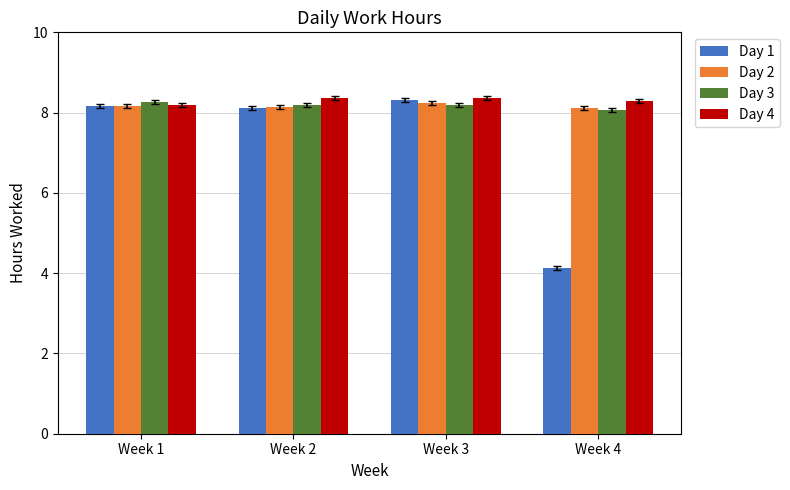

Which series has the widest spread of values?

Day 1